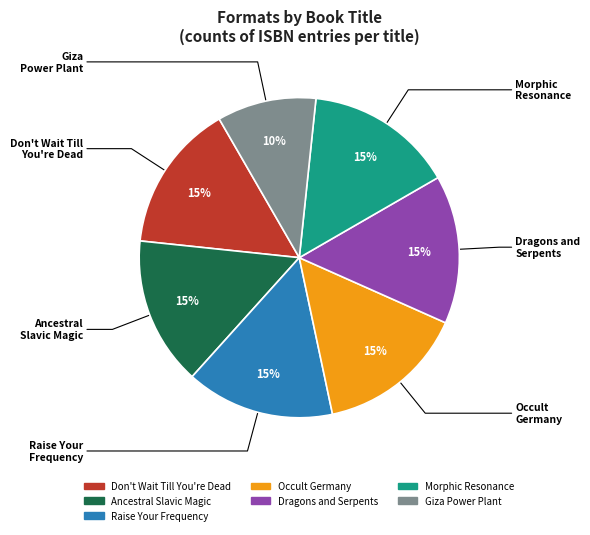

Combined, do Morphic Resonance and Giza Power Plant account for over 50%?

No